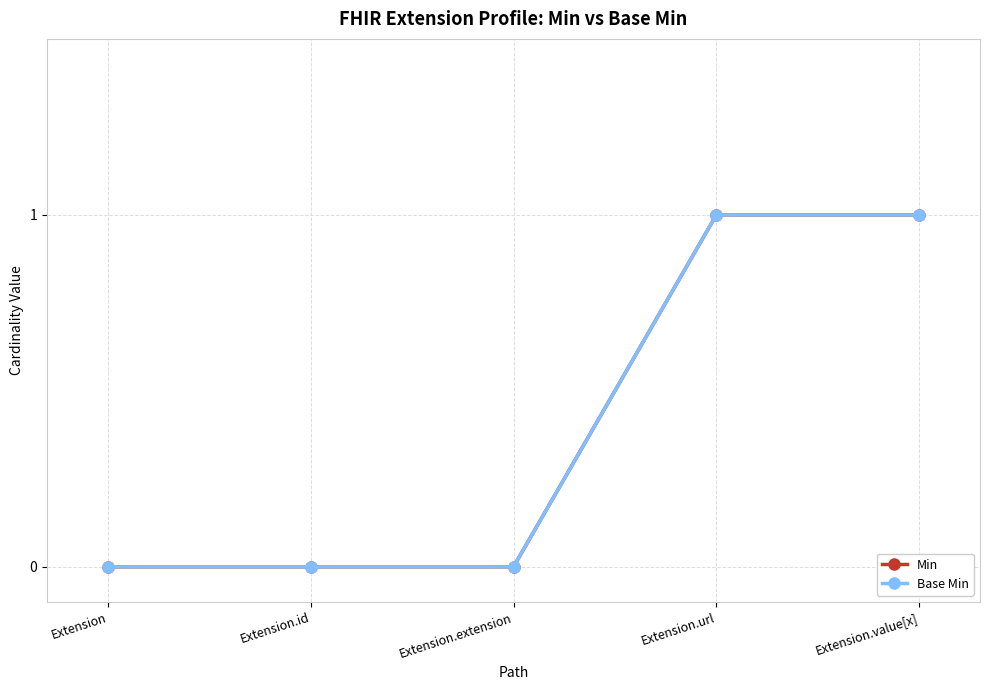

Reading right to left, transcribe all the data shown in this chart.

Min: Extension.value[x]=1	Extension.url=1	Extension.extension=0	Extension.id=0	Extension=0
Base Min: Extension.value[x]=1	Extension.url=1	Extension.extension=0	Extension.id=0	Extension=0